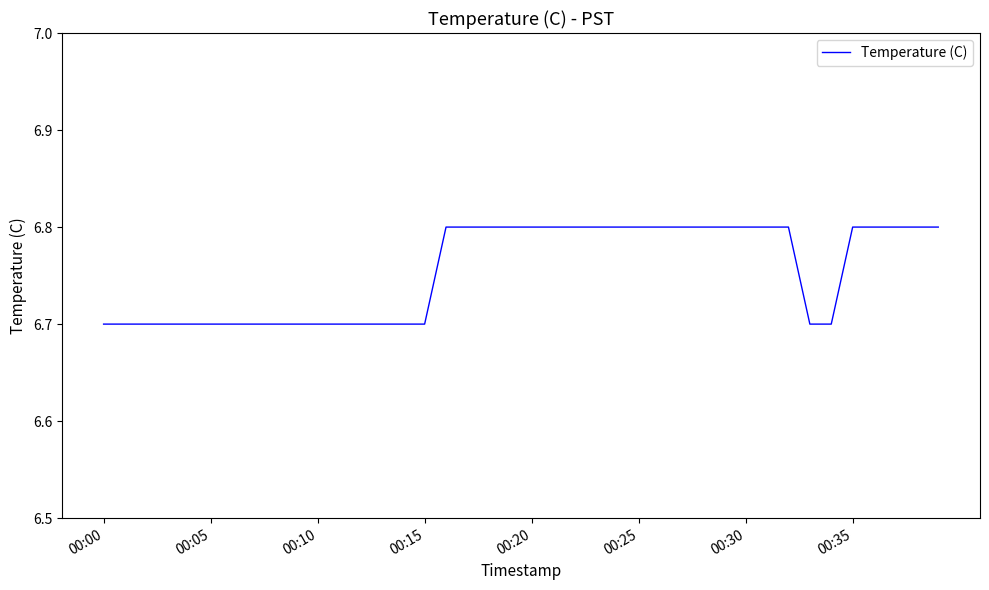

What is the maximum value shown in the chart?

6.8